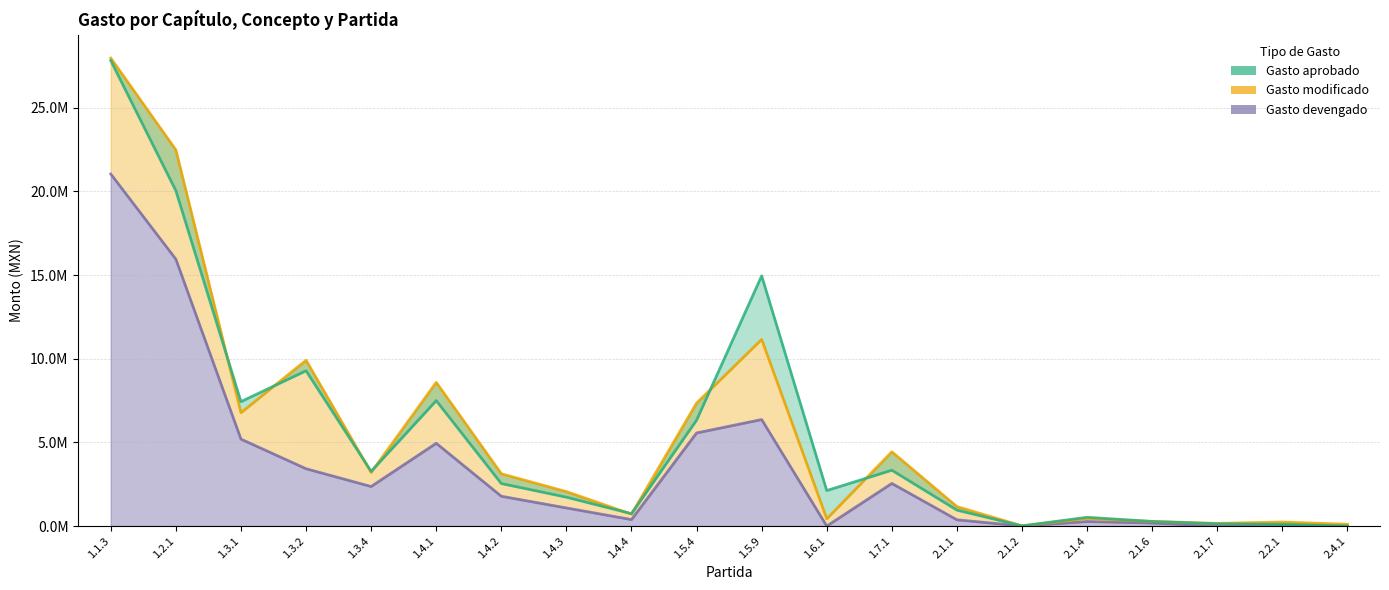

What is the approximate value of Gasto modificado at 1.5.4?

7350551.7